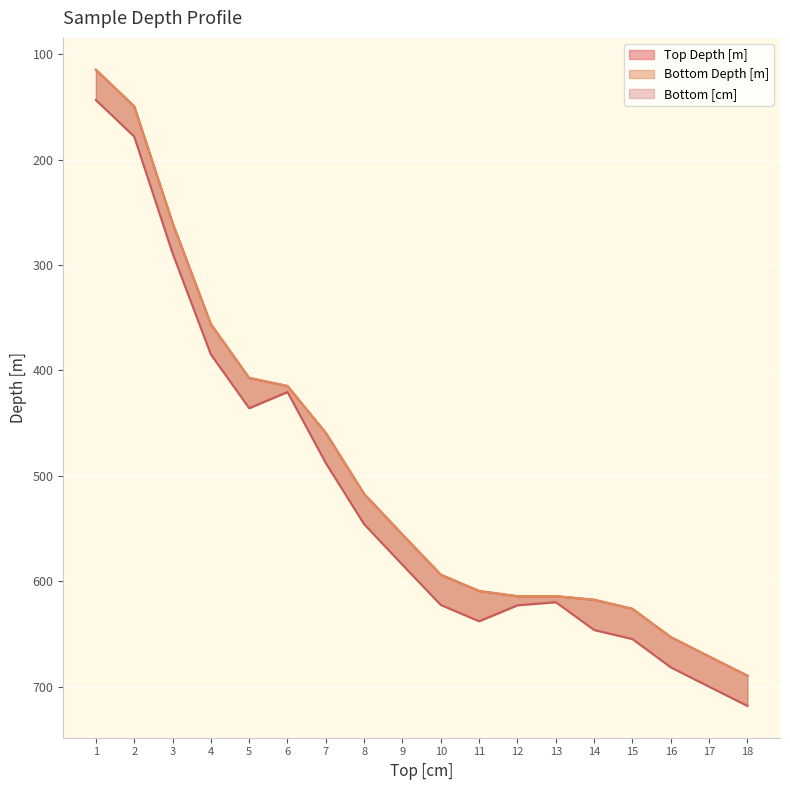

Which series has the largest total across all categories?

Bottom Depth [m]